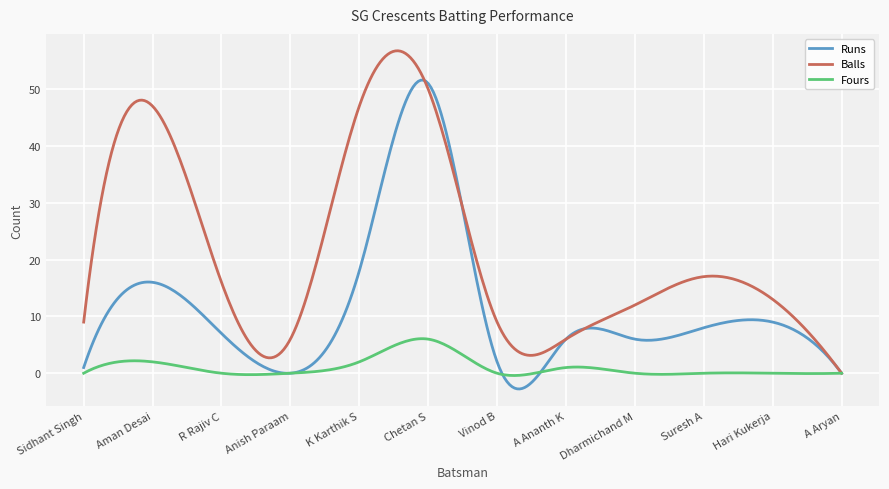

Which series has the largest total across all categories?

Balls